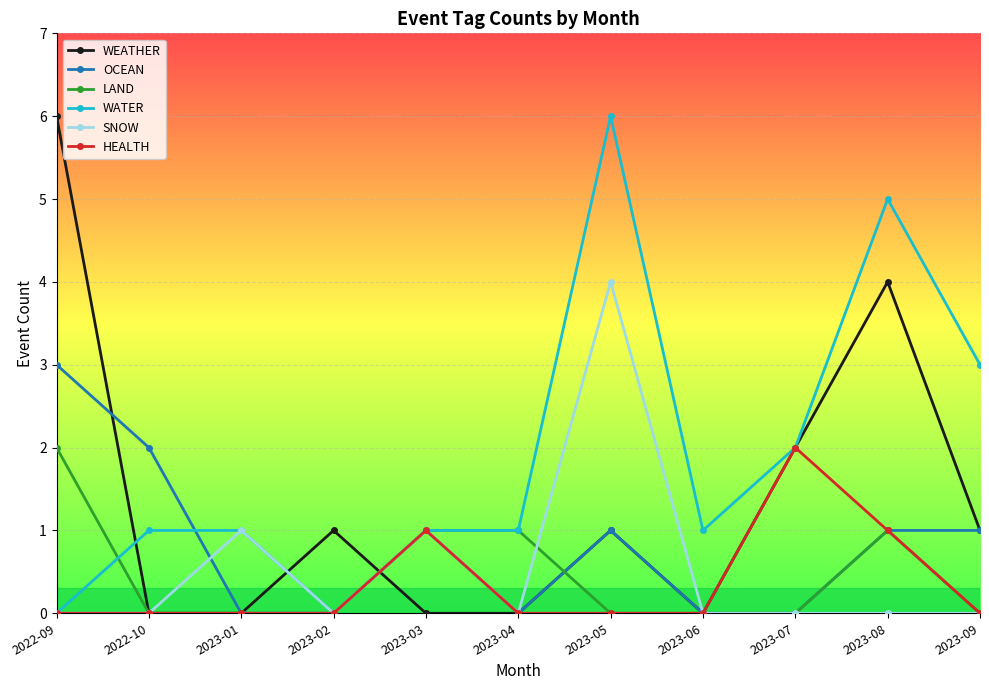

True or false: WATER has more than 0 interior local peaks.

True